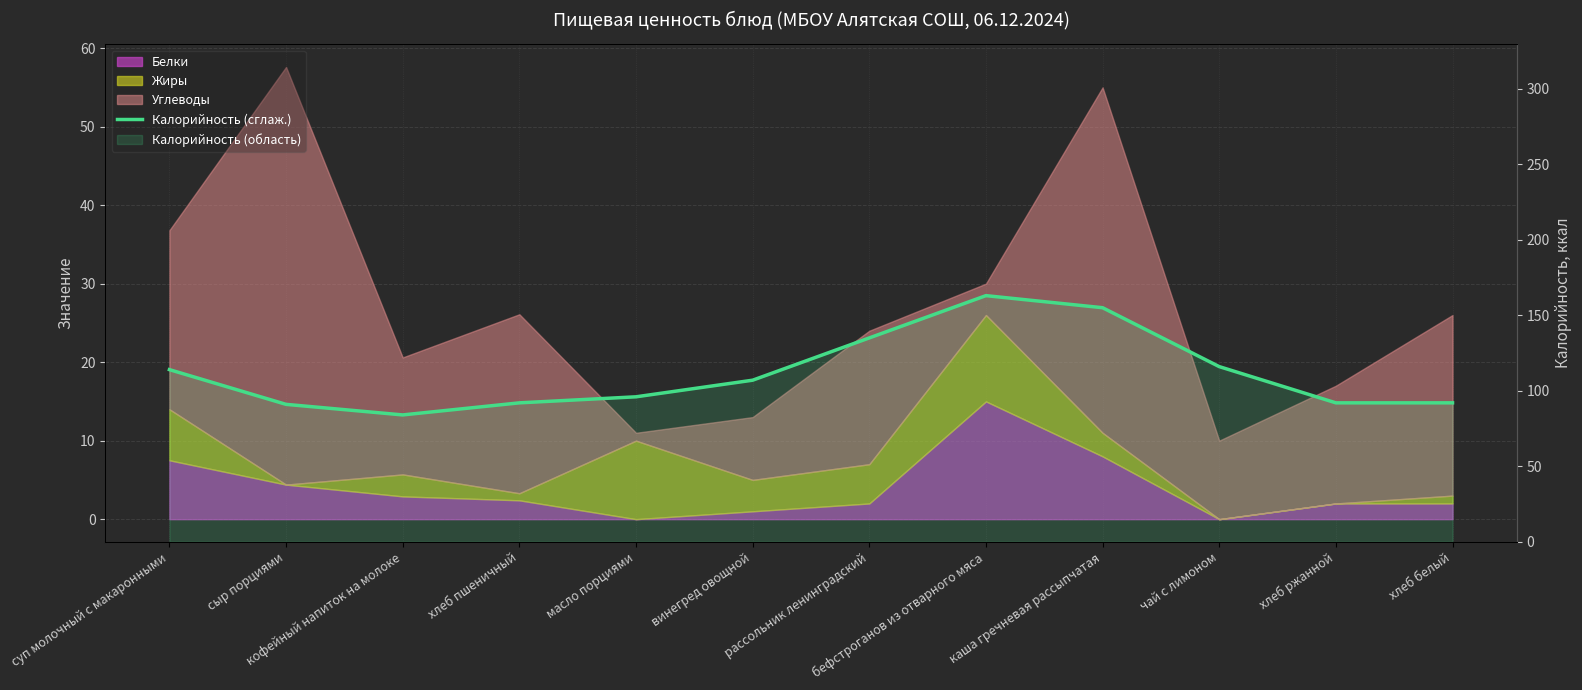

What is the value of the 11th point from the left?

92